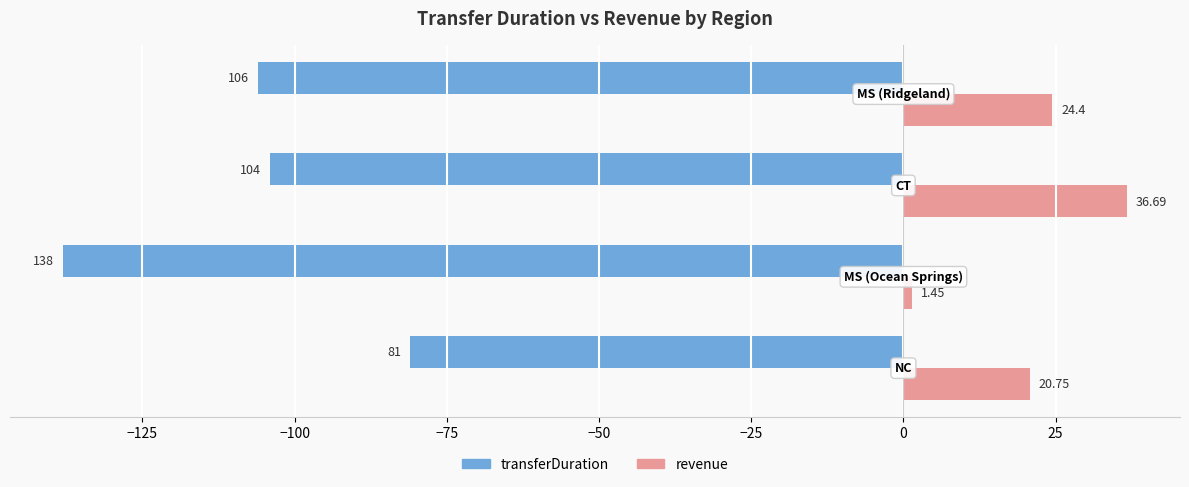

What is the difference between the maximum and second lowest values in the transferDuration series?

25.0